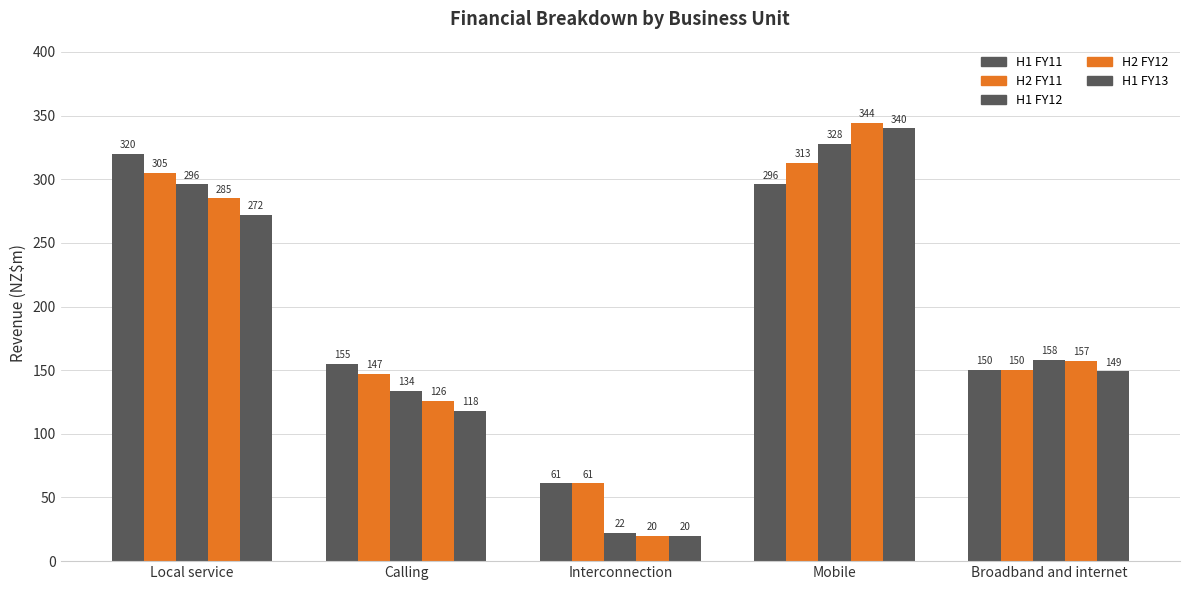

Between Local service and Mobile, which series saw the biggest shift?

H1 FY13